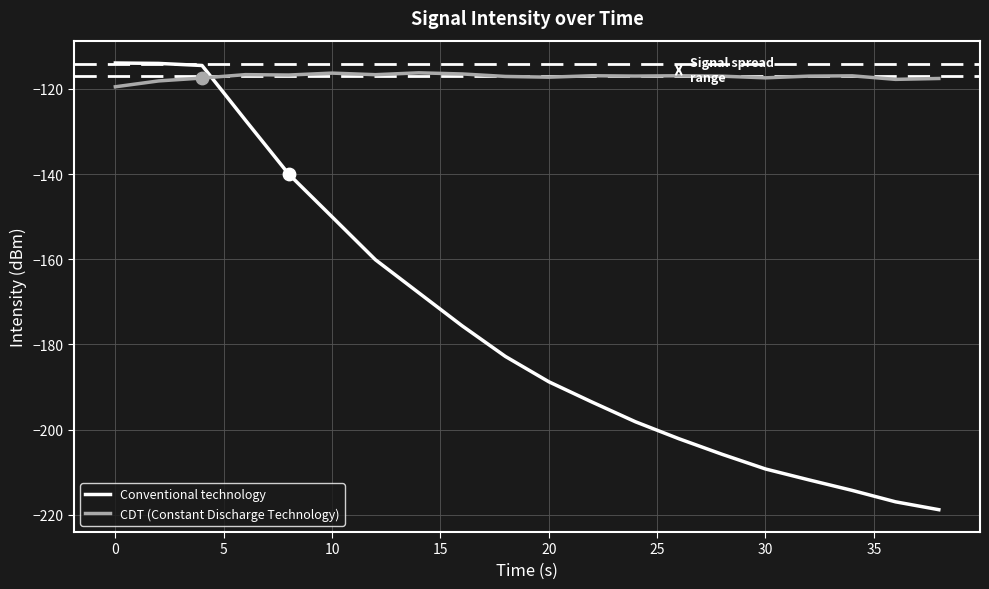

Which series has the largest total across all categories?

CDT (Constant Discharge Technology)